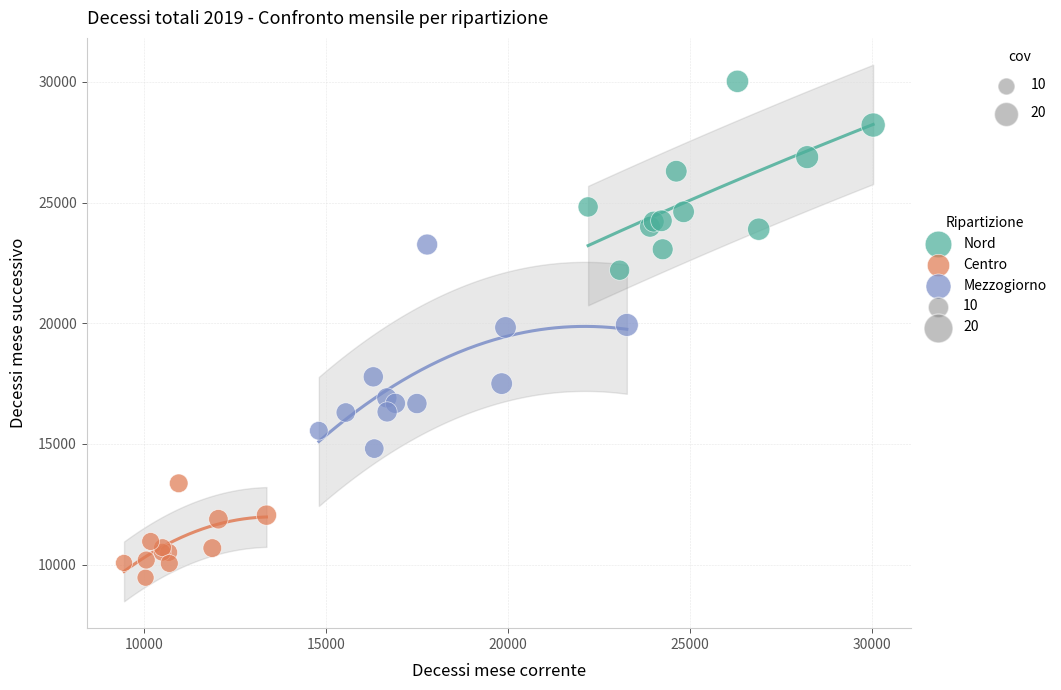

Which series has the widest spread of Y values?

Mezzogiorno